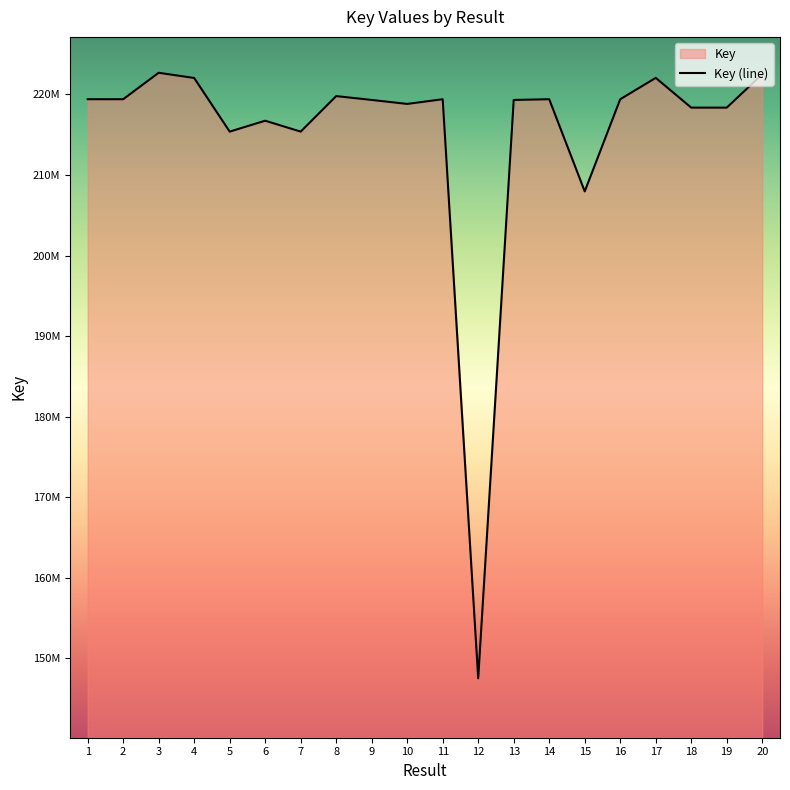

What is the difference between the maximum and second lowest values?

14720366